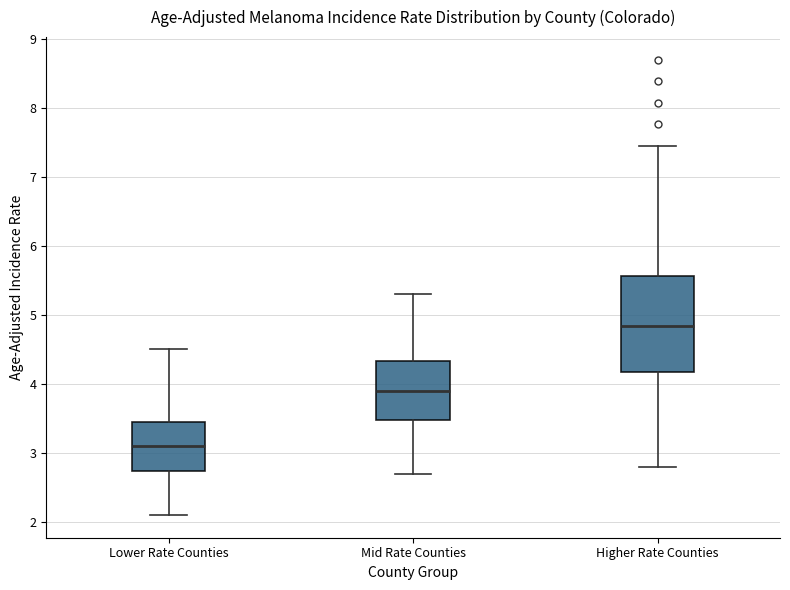

Reading left to right, read every box against the y-axis: the position of its median line, the range the box covers, and the ends of its whiskers. The values are not printed on the chart, so give them approximately, as read against the axis.

Lower Rate Counties: median 3.1, box 2.7 to 3.4, whiskers 2.1 to 4.5
Mid Rate Counties: median 3.9, box 3.5 to 4.3, whiskers 2.7 to 5.3
Higher Rate Counties: median 4.8, box 4.2 to 5.6, whiskers 2.8 to 7.5